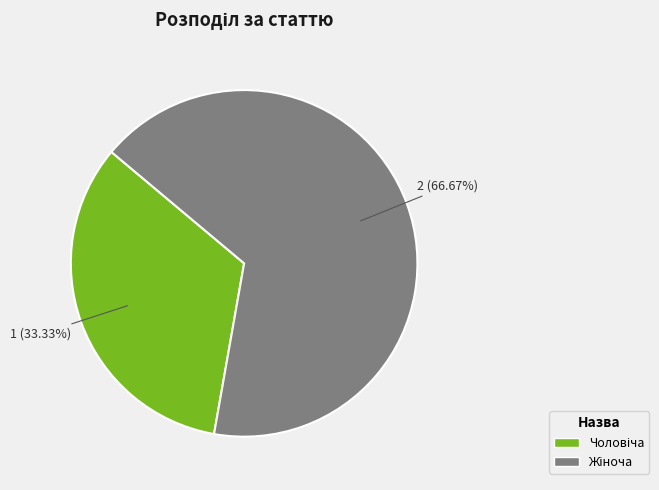

How many segments does this pie chart have?

2